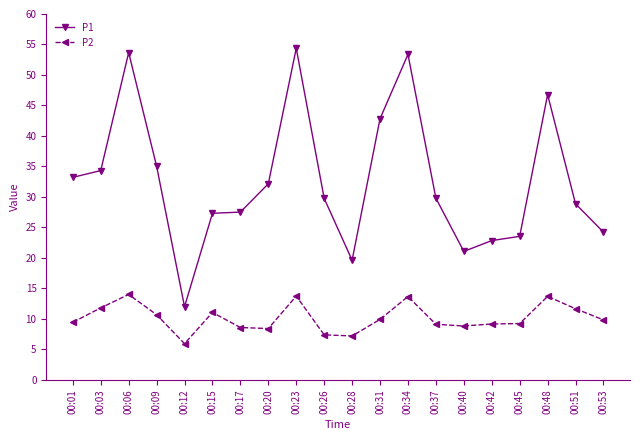

True or false: P1 and P2 intersect in this chart.

False